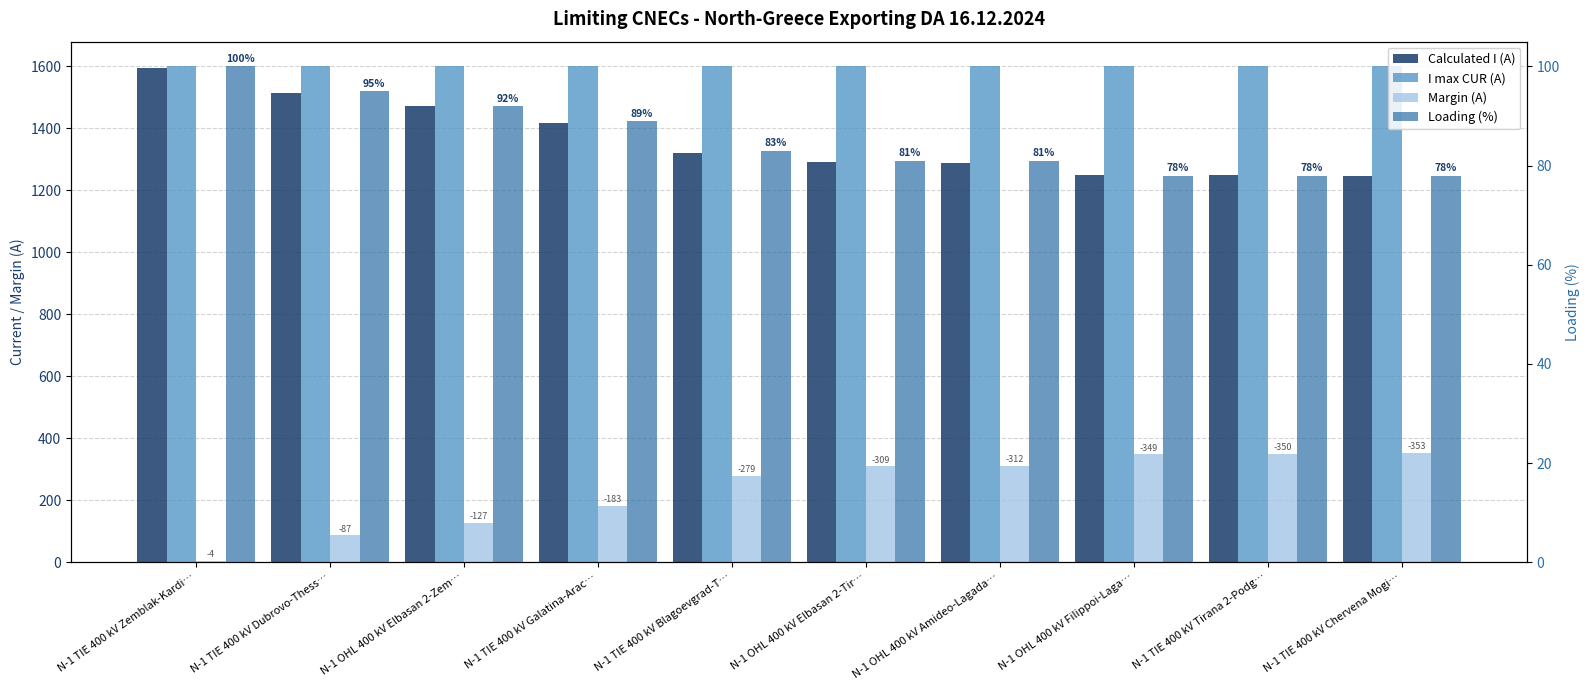

Count the Loading (%) values in the range 78 to 92.

8